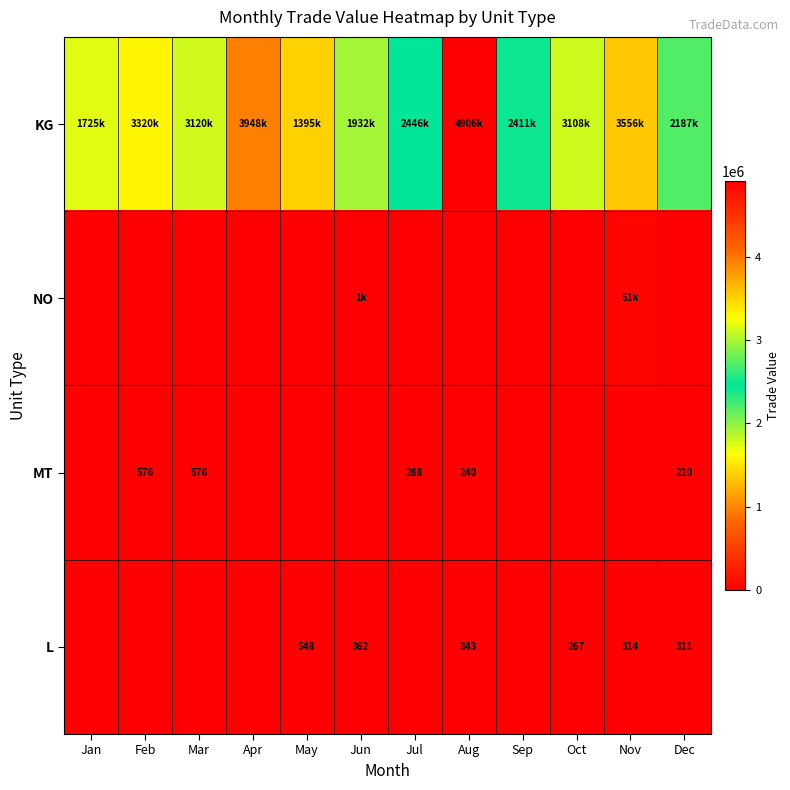

At which label is L closest to 274?

Oct